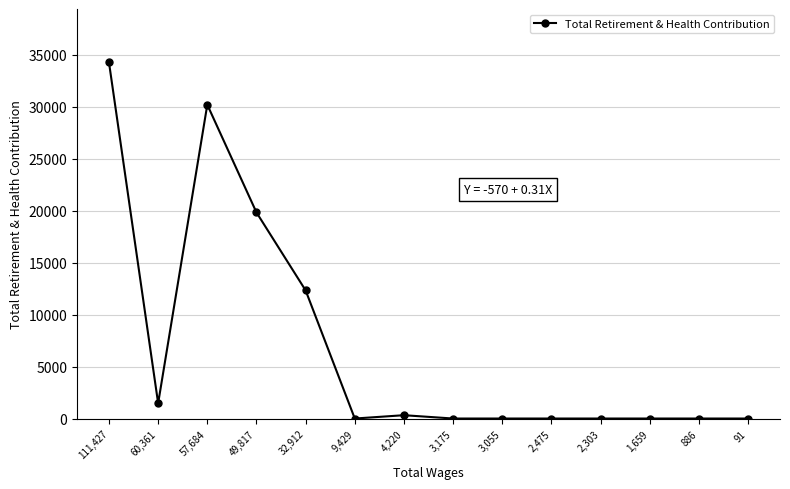

Between 2,475 and 49,817, which is larger?

49,817